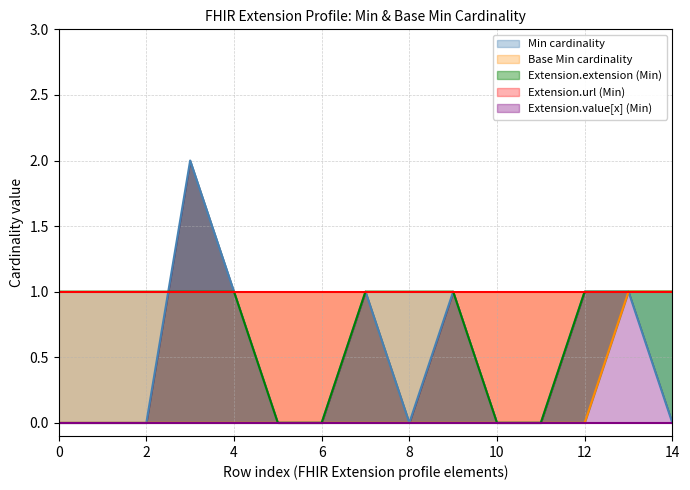

The Base Min cardinality series shows 2 at 14. True or false?

False